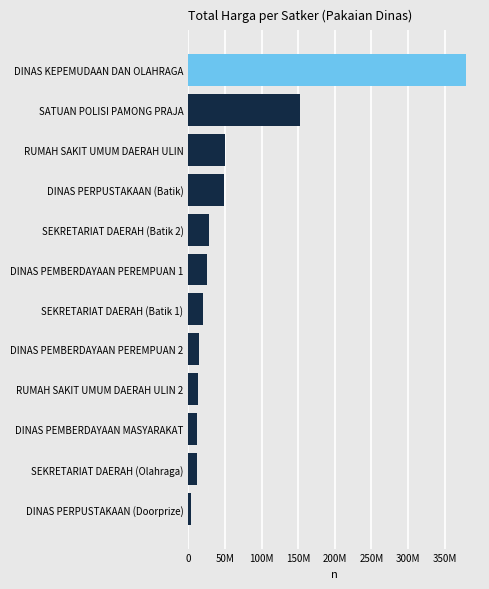

Does the chart contain any negative values?

No